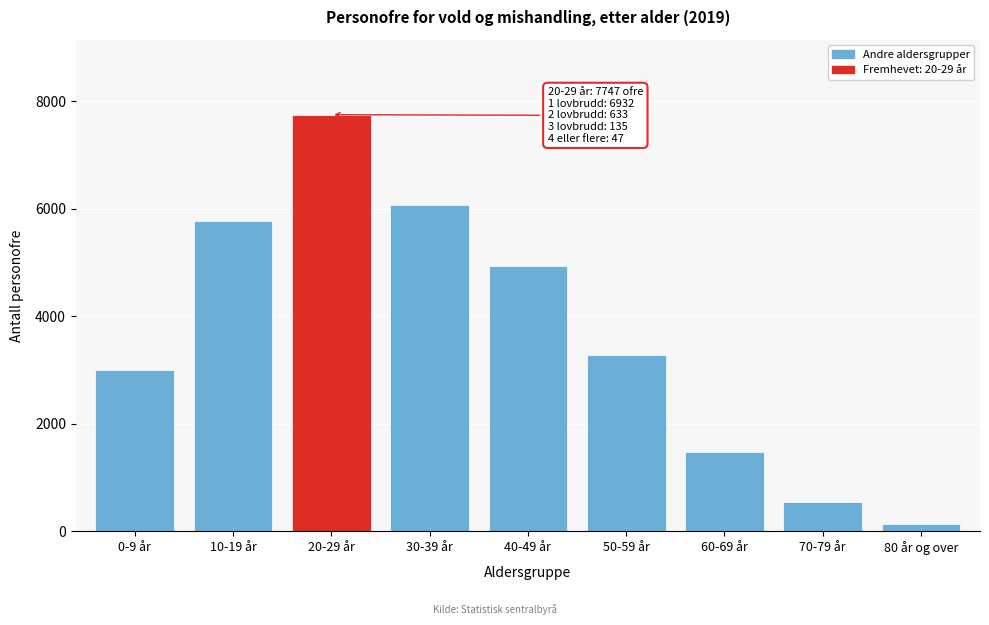

Reading right to left, extract all data points from this chart.

80 år og over=139	70-79 år=544	60-69 år=1473	50-59 år=3276	40-49 år=4927	30-39 år=6067	20-29 år=7747	10-19 år=5767	0-9 år=2990